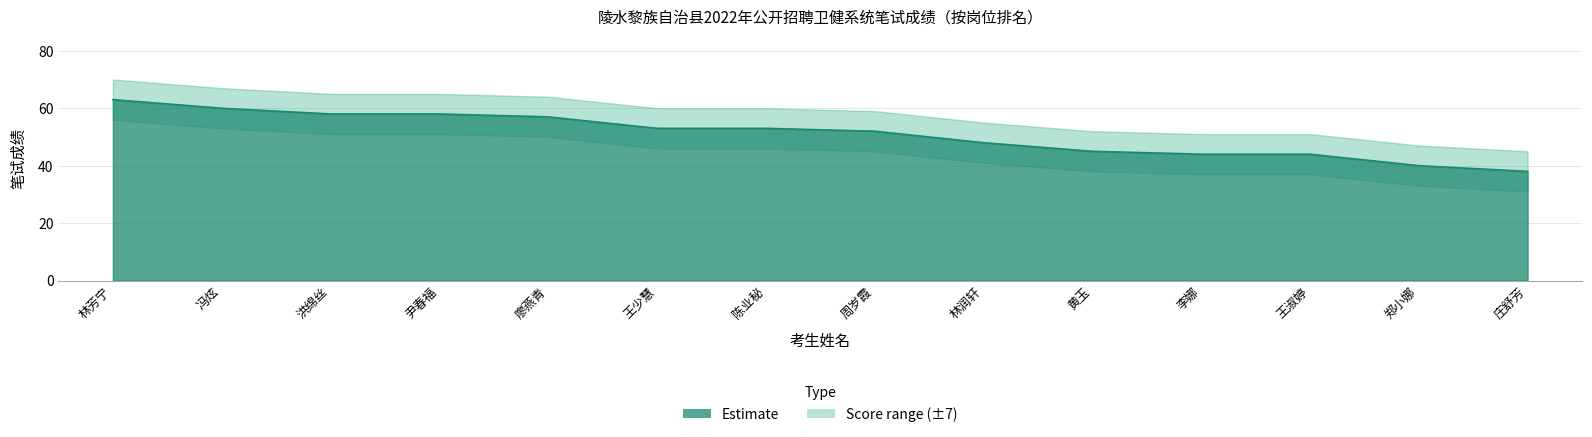

At which label does the data first exceed 53?

林芳宁